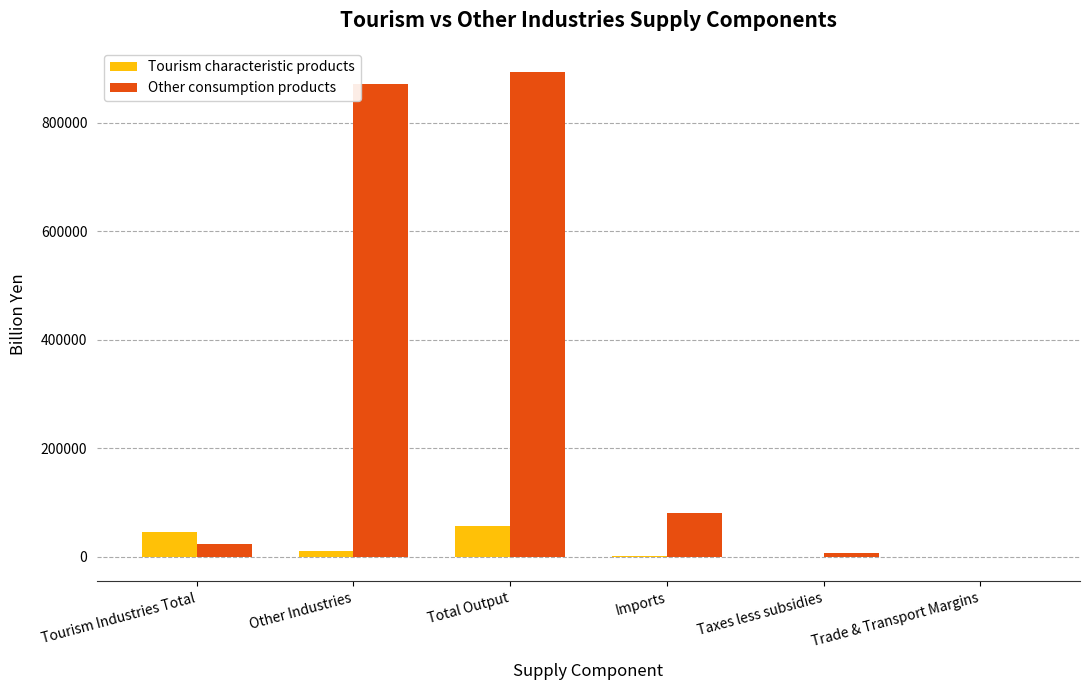

At which category is the sum across all series the highest?

Total Output